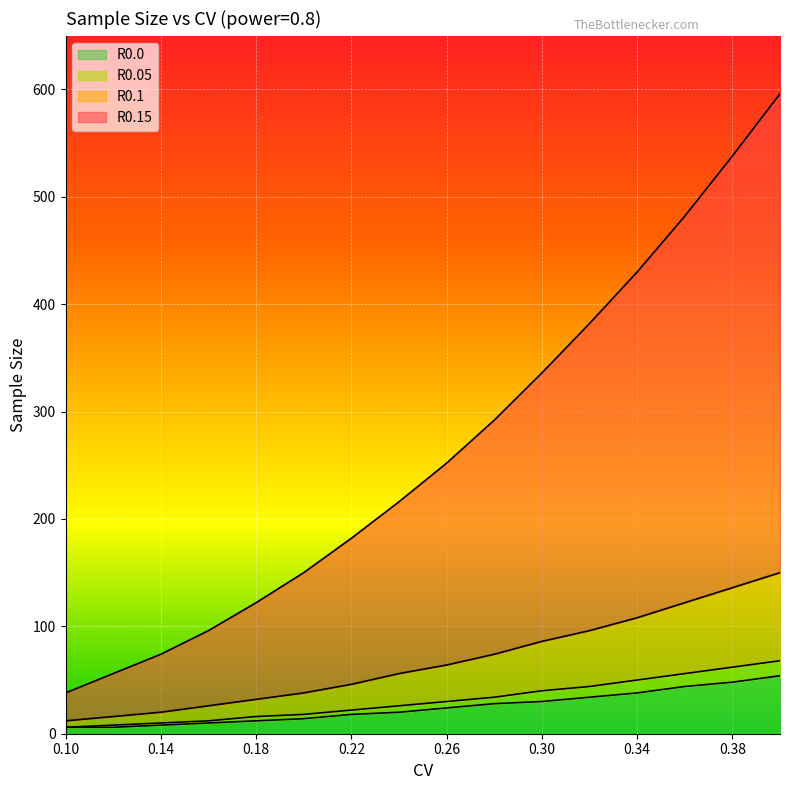

True or false: R0.0 has a value of 16 at 0.3.

False